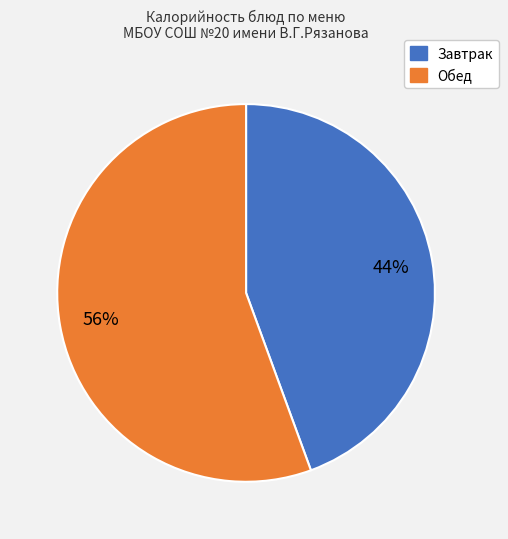

The Завтрак slice represents 33% of the pie. True or false?

False